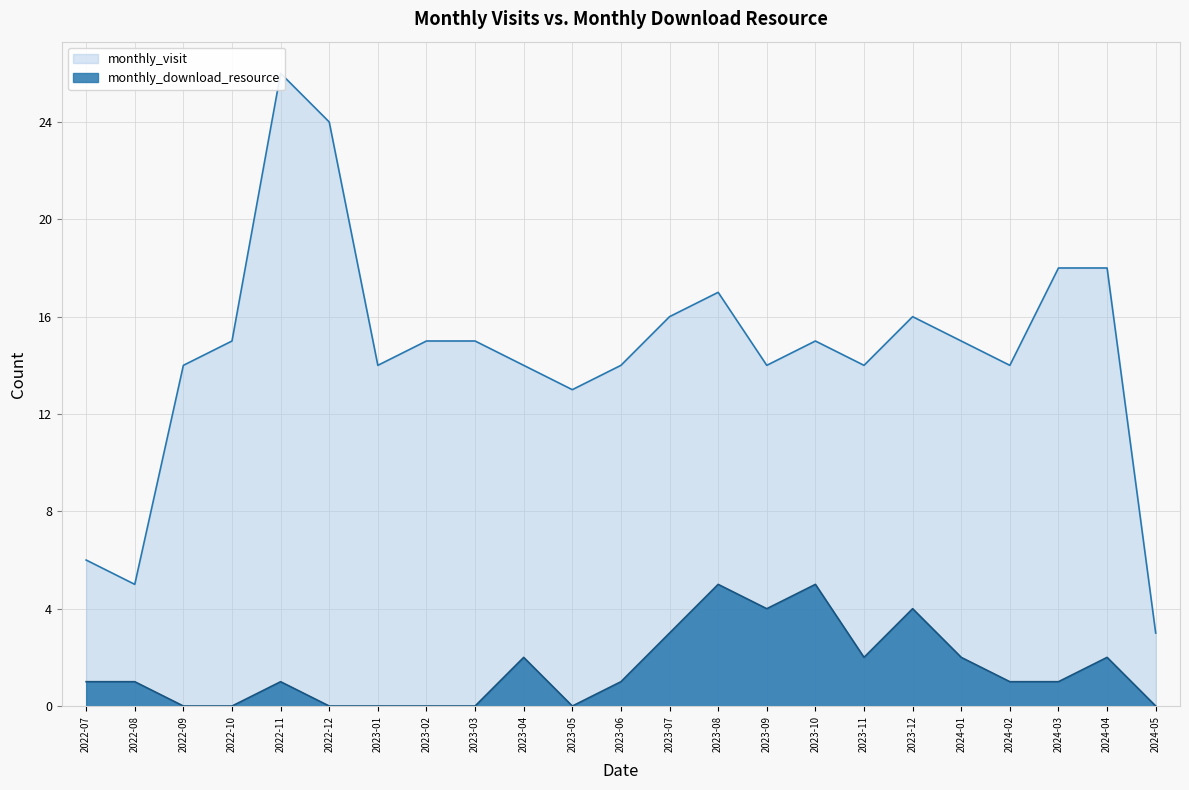

How many interior local valleys does the monthly_visit series have?

6